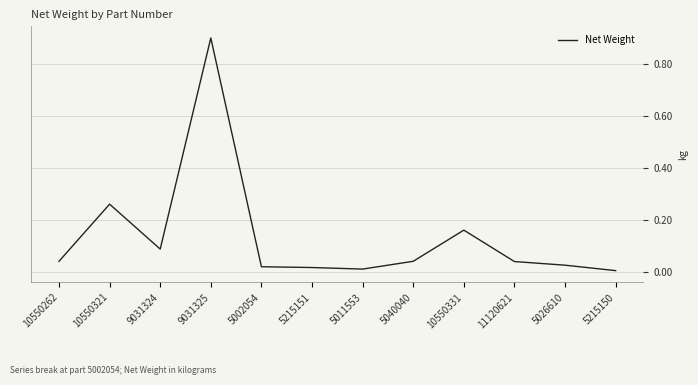

How many lines are shown in the chart?

1